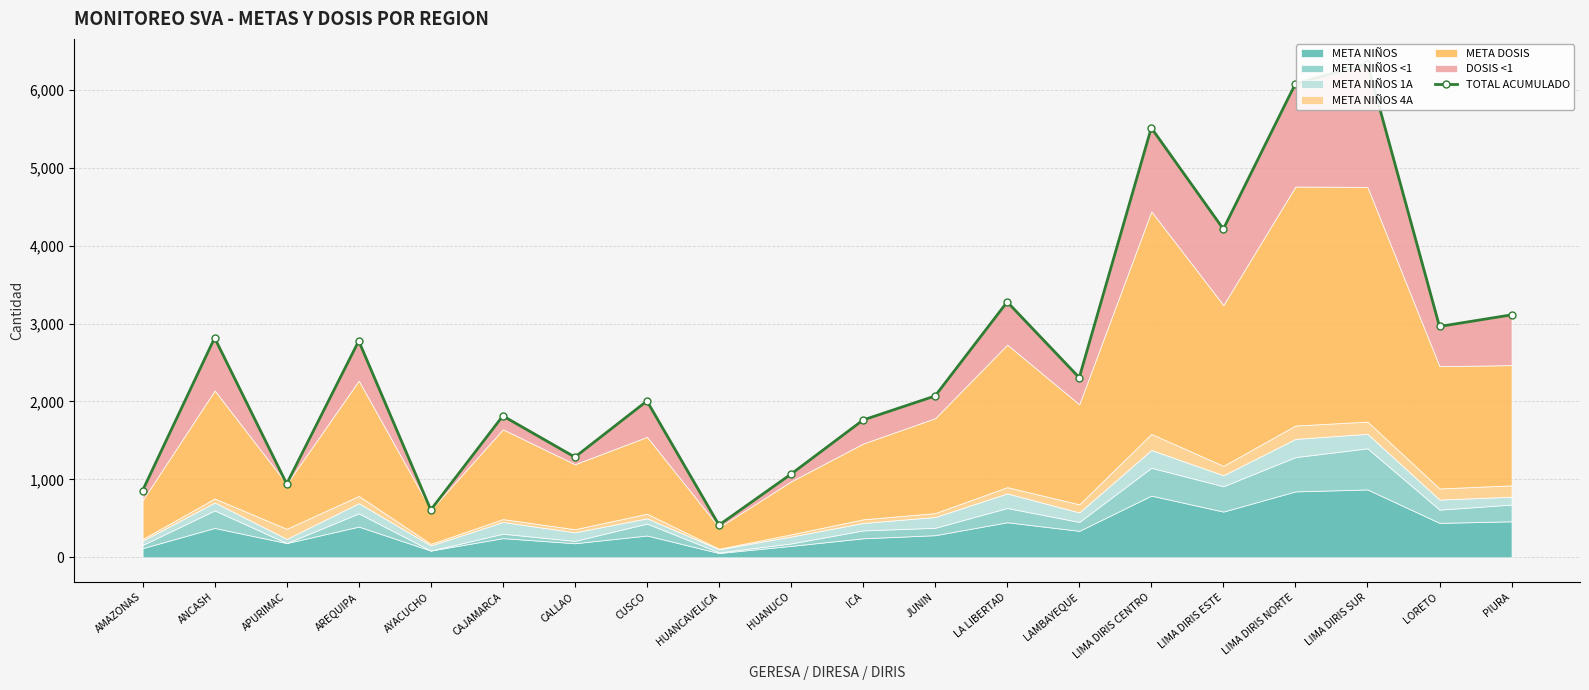

Count the number of values greater than 2306.

9